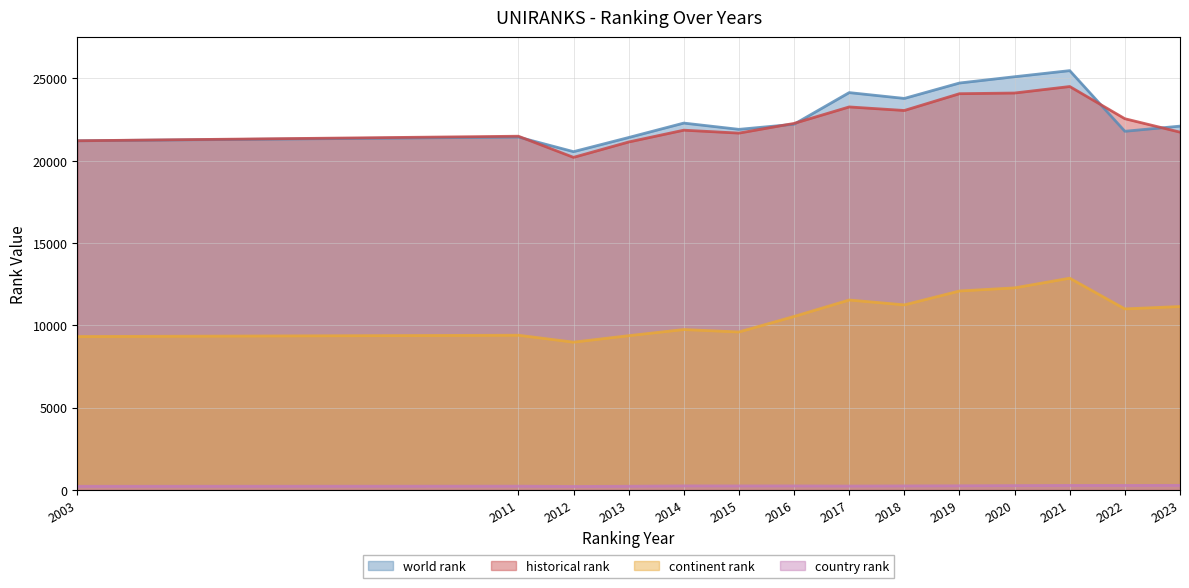

How many distinct data groups are displayed?

4